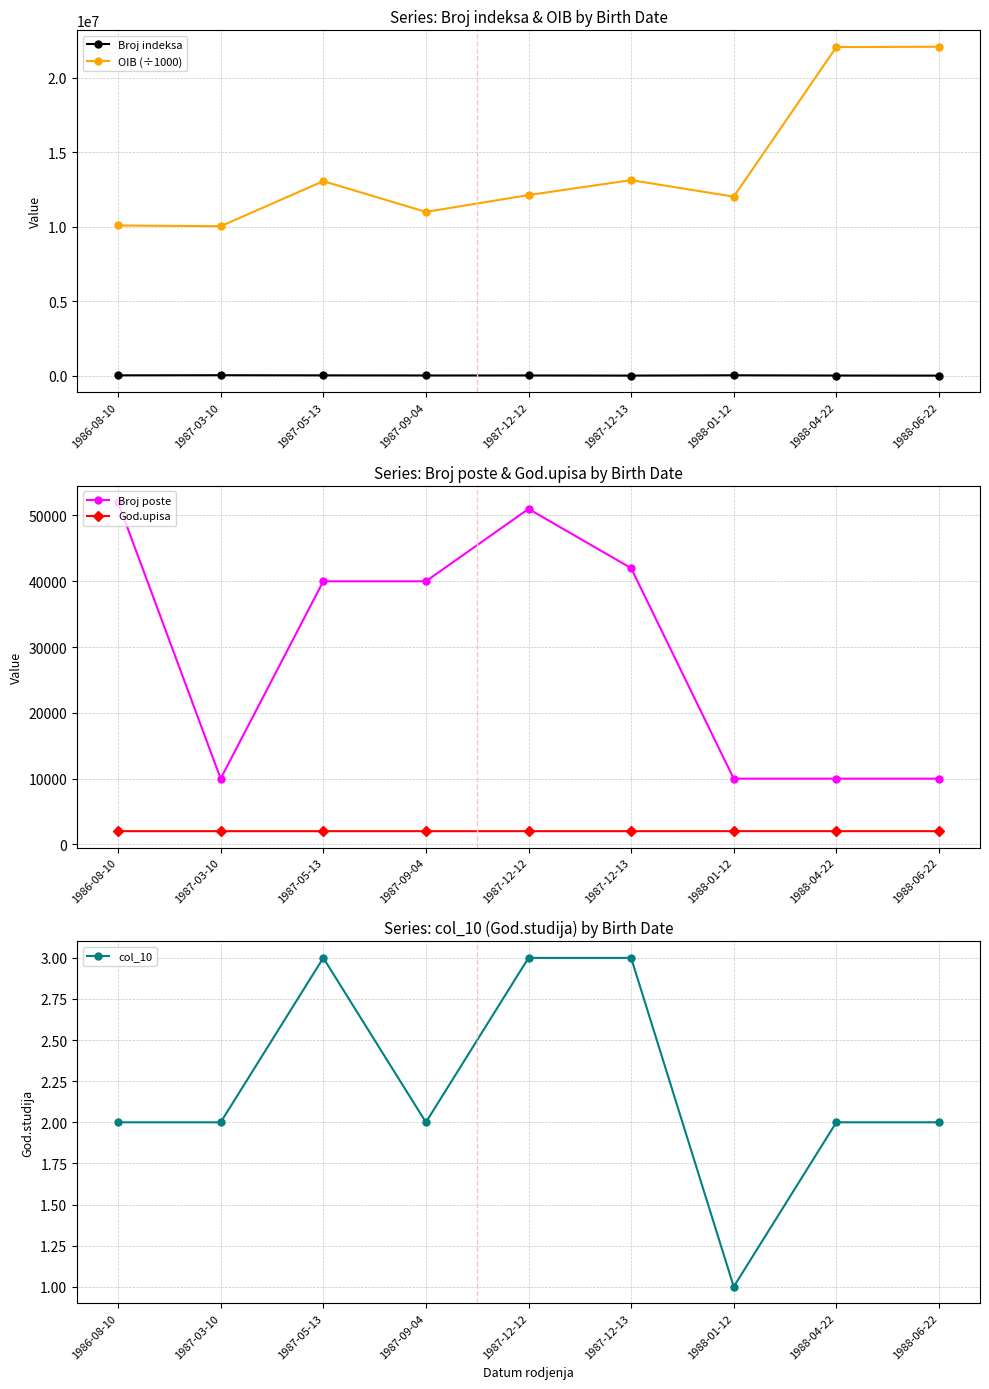

True or false: Broj indeksa has a value of 39362.3 at 1988-04-22.

False